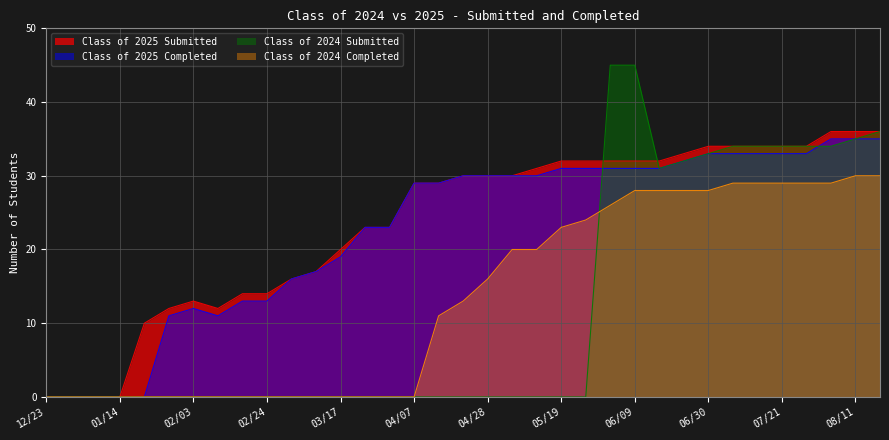

True or false: Class of 2025 Completed and Class of 2024 Submitted intersect in this chart.

True